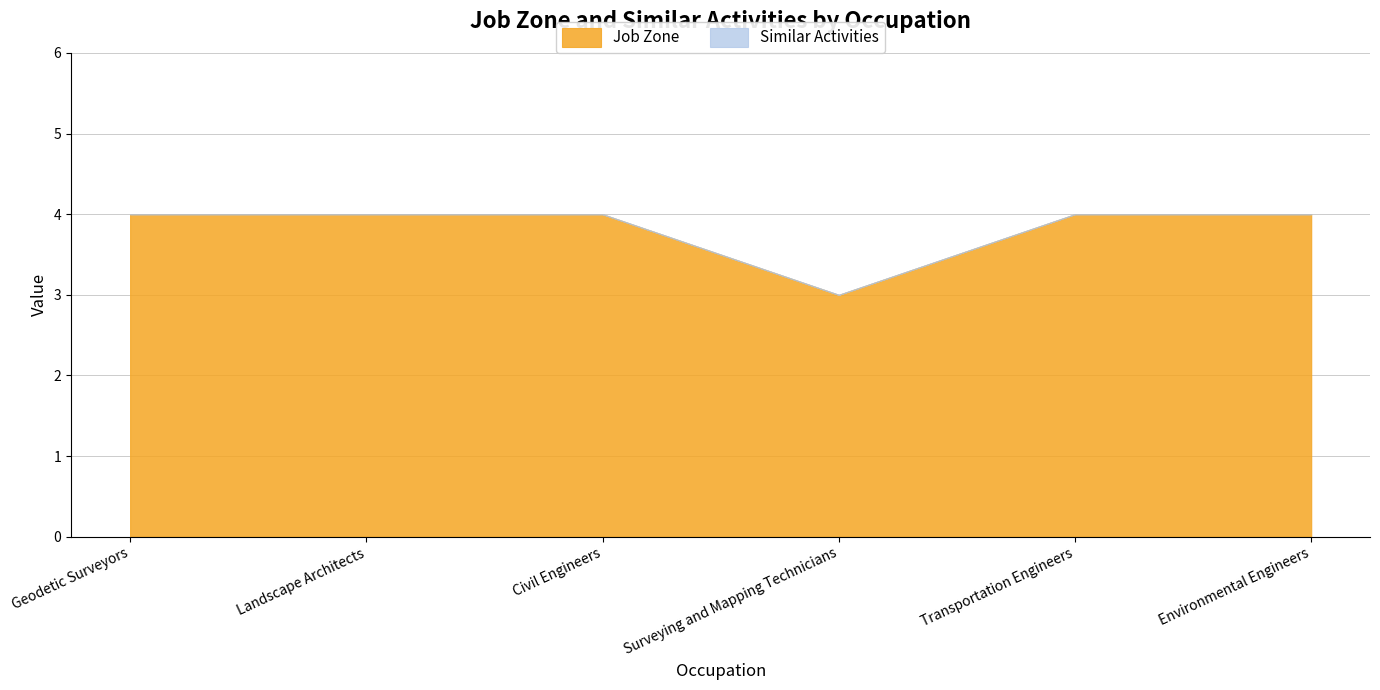

True or false: Job Zone and Similar Activities intersect in this chart.

False